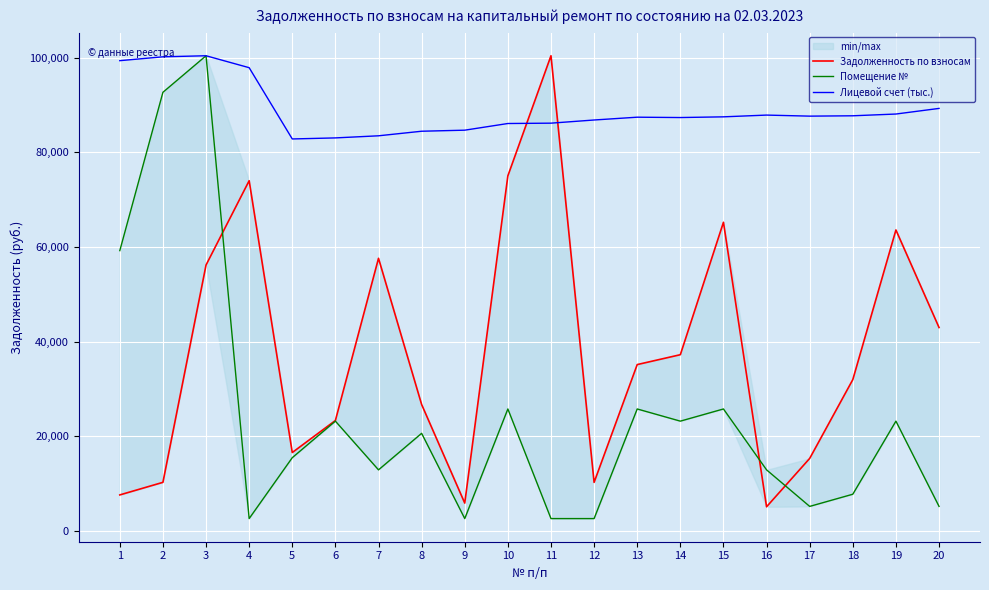

How many interior local peaks does the Задолженность по взносам series have?

5